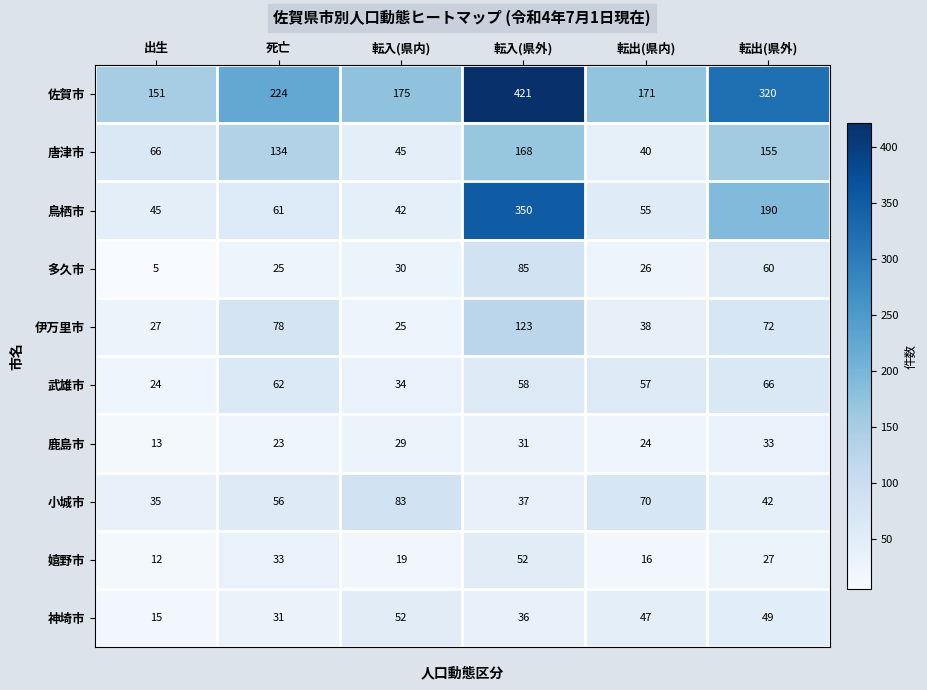

Where is 佐賀市 nearest to the value 286?

転出(県外)